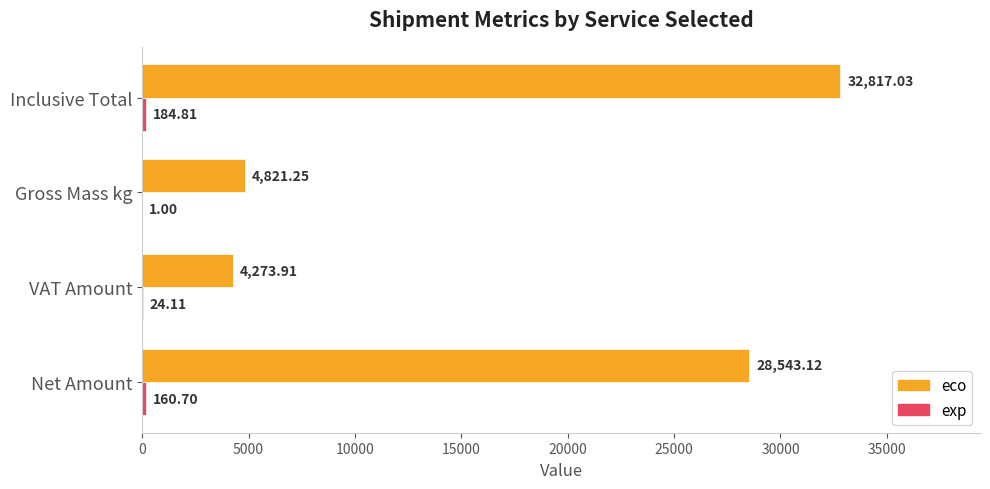

Where is eco nearest to the value 18545?

Net Amount